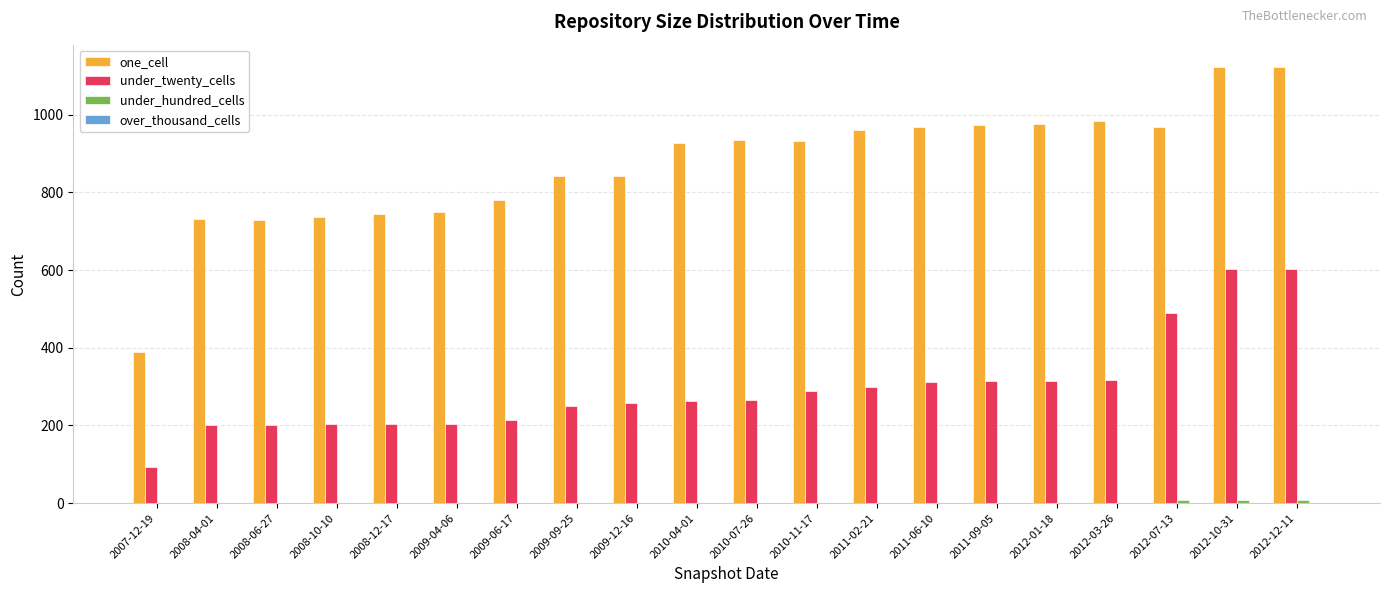

How many series are shown in this chart?

3